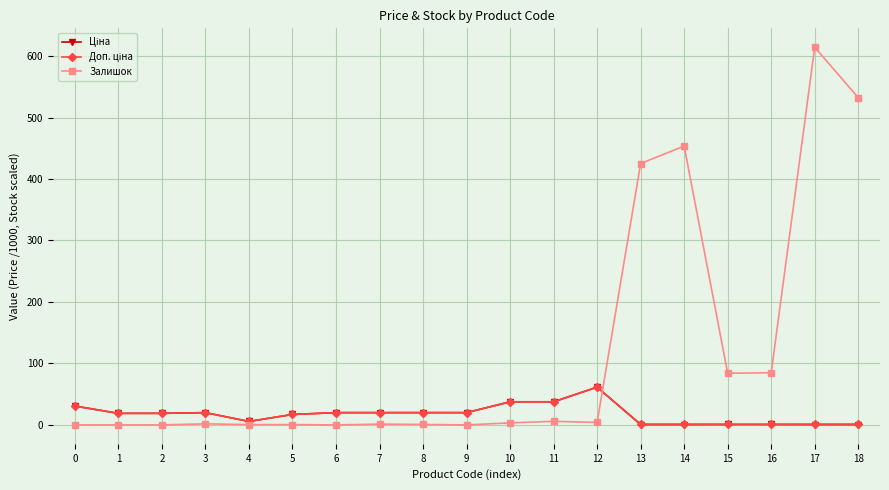

The Залишок series shows -406.3 at 0. True or false?

False